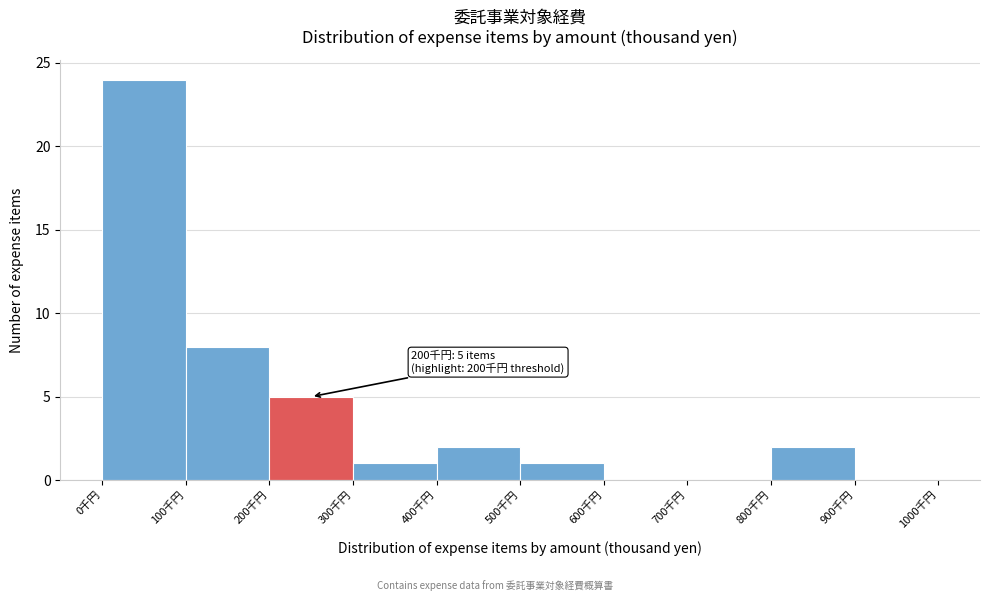

Over which range of the x-axis is the bar tallest?

0 to 100